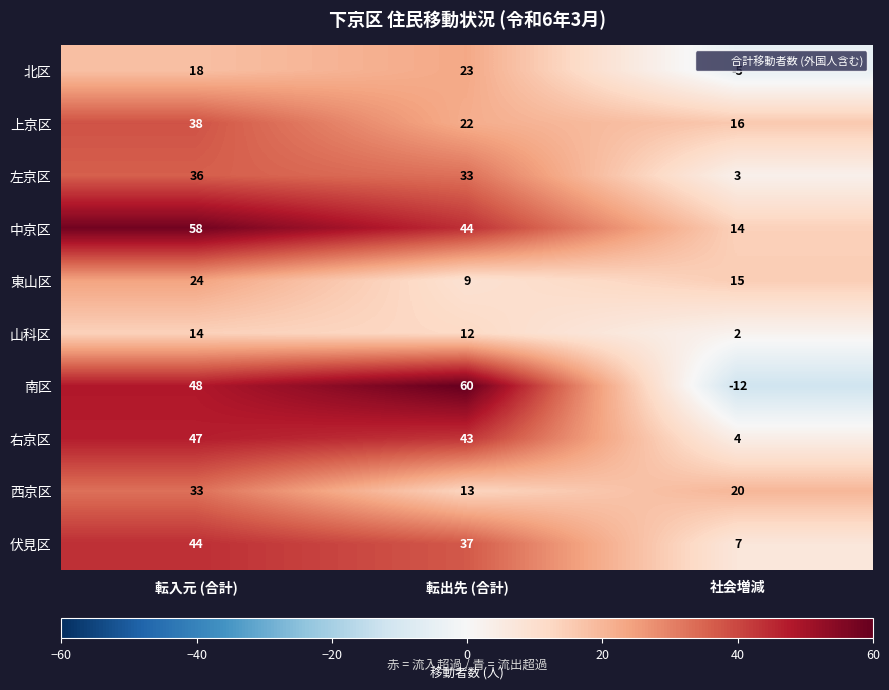

The 東山区 series shows 24 at 転入元 (合計). True or false?

True